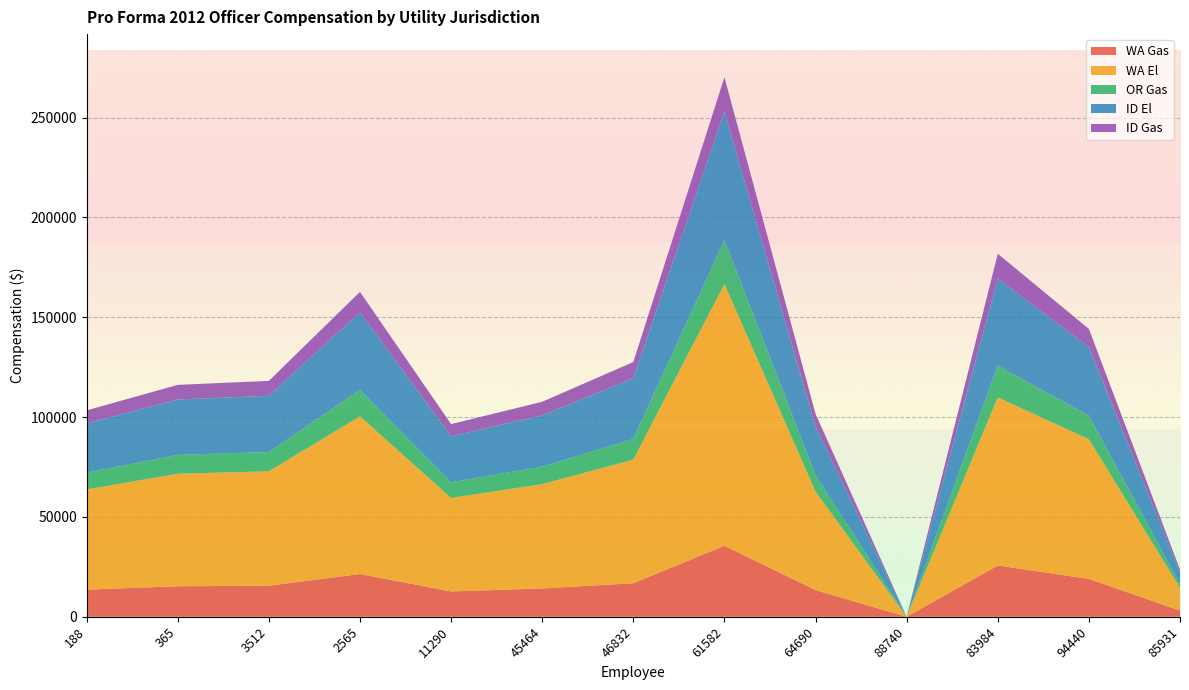

Reading left to right, list all the values displayed in this chart.

WA Gas: 188=13605	365=15287	3512=15549	2565=21418	11290=12702	45464=14173	46832=16793	61582=35563	64690=13373	88740=0	83984=25700	94440=18975	85931=3099
WA El: 188=50144	365=56344	3512=57310	2565=78939	11290=46813	45464=52236	46832=61894	61582=131072	64690=49287	88740=0	83984=84114	94440=69935	85931=11423
OR Gas: 188=8413	365=9453	3512=9615	2565=13244	11290=7854	45464=8764	46832=10384	61582=21991	64690=8269	88740=0	83984=15916	94440=11733	85931=1916
ID El: 188=24666	365=27715	3512=28190	2565=38830	11290=23027	45464=25694	46832=30445	61582=64473	64690=24244	88740=0	83984=43608	94440=34401	85931=5619
ID Gas: 188=6525	365=7331	3512=7457	2565=10272	11290=6091	45464=6797	46832=8054	61582=17055	64690=6413	88740=0	83984=12445	94440=9100	85931=1486